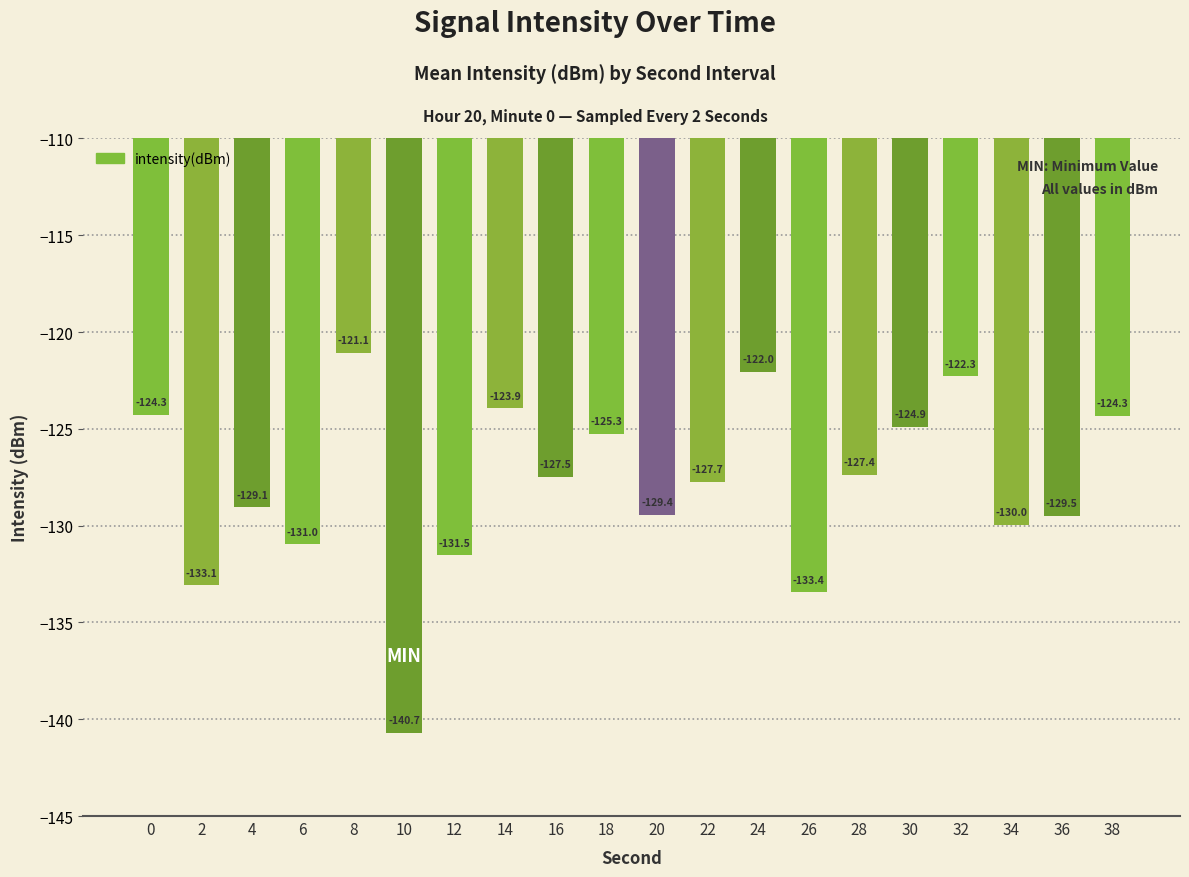

Reading right to left, transcribe all the data shown in this chart.

38=-124.3	36=-129.5	34=-130.0	32=-122.3	30=-124.9	28=-127.4	26=-133.4	24=-122.0	22=-127.7	20=-129.4	18=-125.3	16=-127.5	14=-123.9	12=-131.5	10=-140.7	8=-121.1	6=-131.0	4=-129.1	2=-133.1	0=-124.3